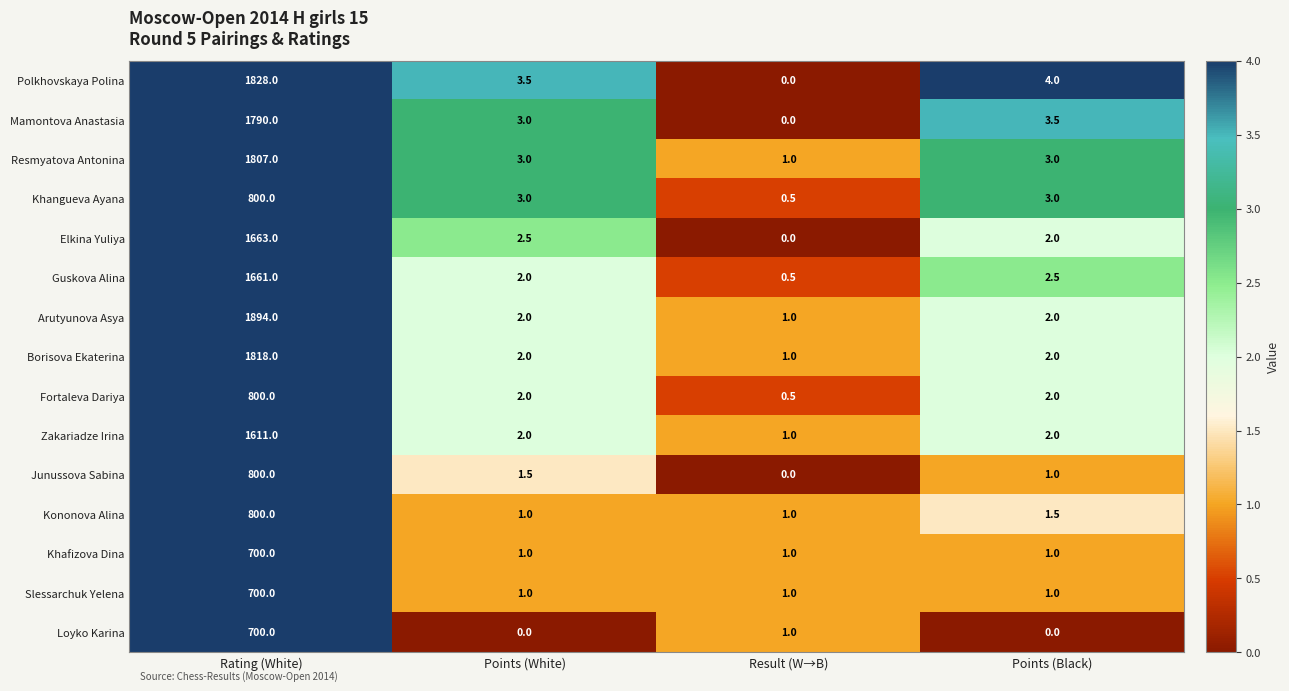

What is the difference between the Borisova Ekaterina values at Result (W→B) and Points (Black)?

1.0